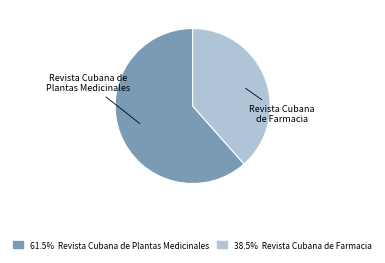

Which has a higher value, Revista Cubana de Plantas Medicinales or Revista Cubana de Farmacia?

Revista Cubana de Plantas Medicinales